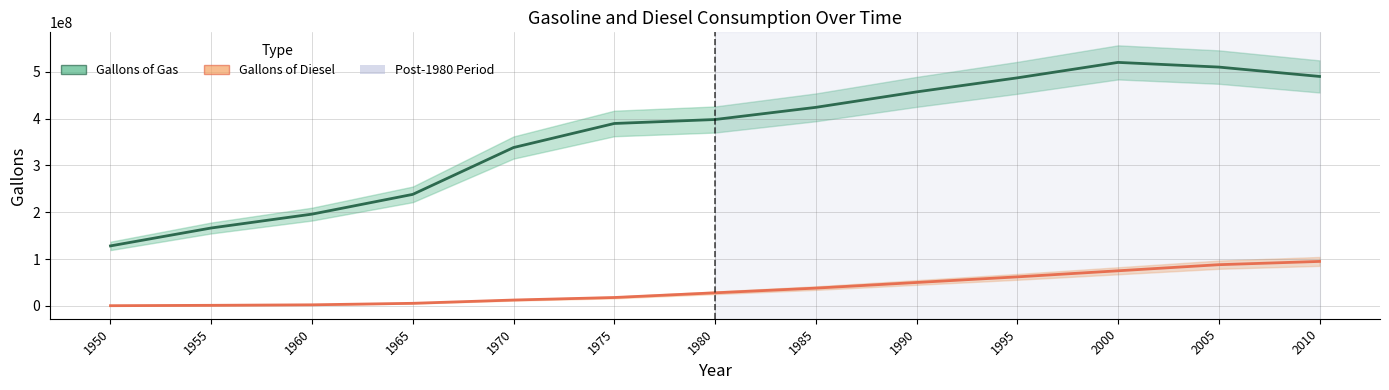

True or false: Gallons of Diesel and Gallons of Gas cross at least once.

False